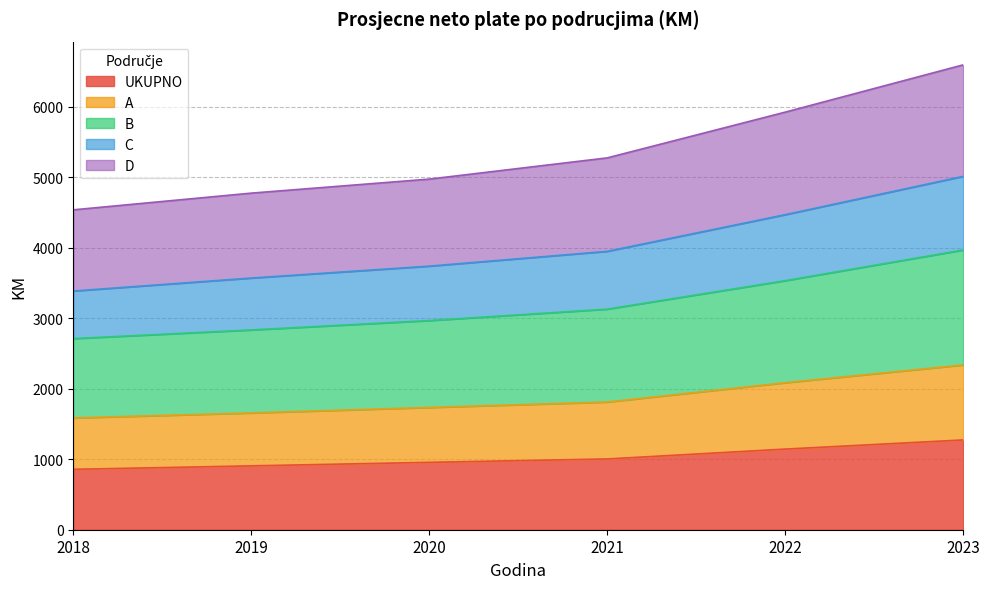

True or false: B has more than 1 interior local peaks.

False